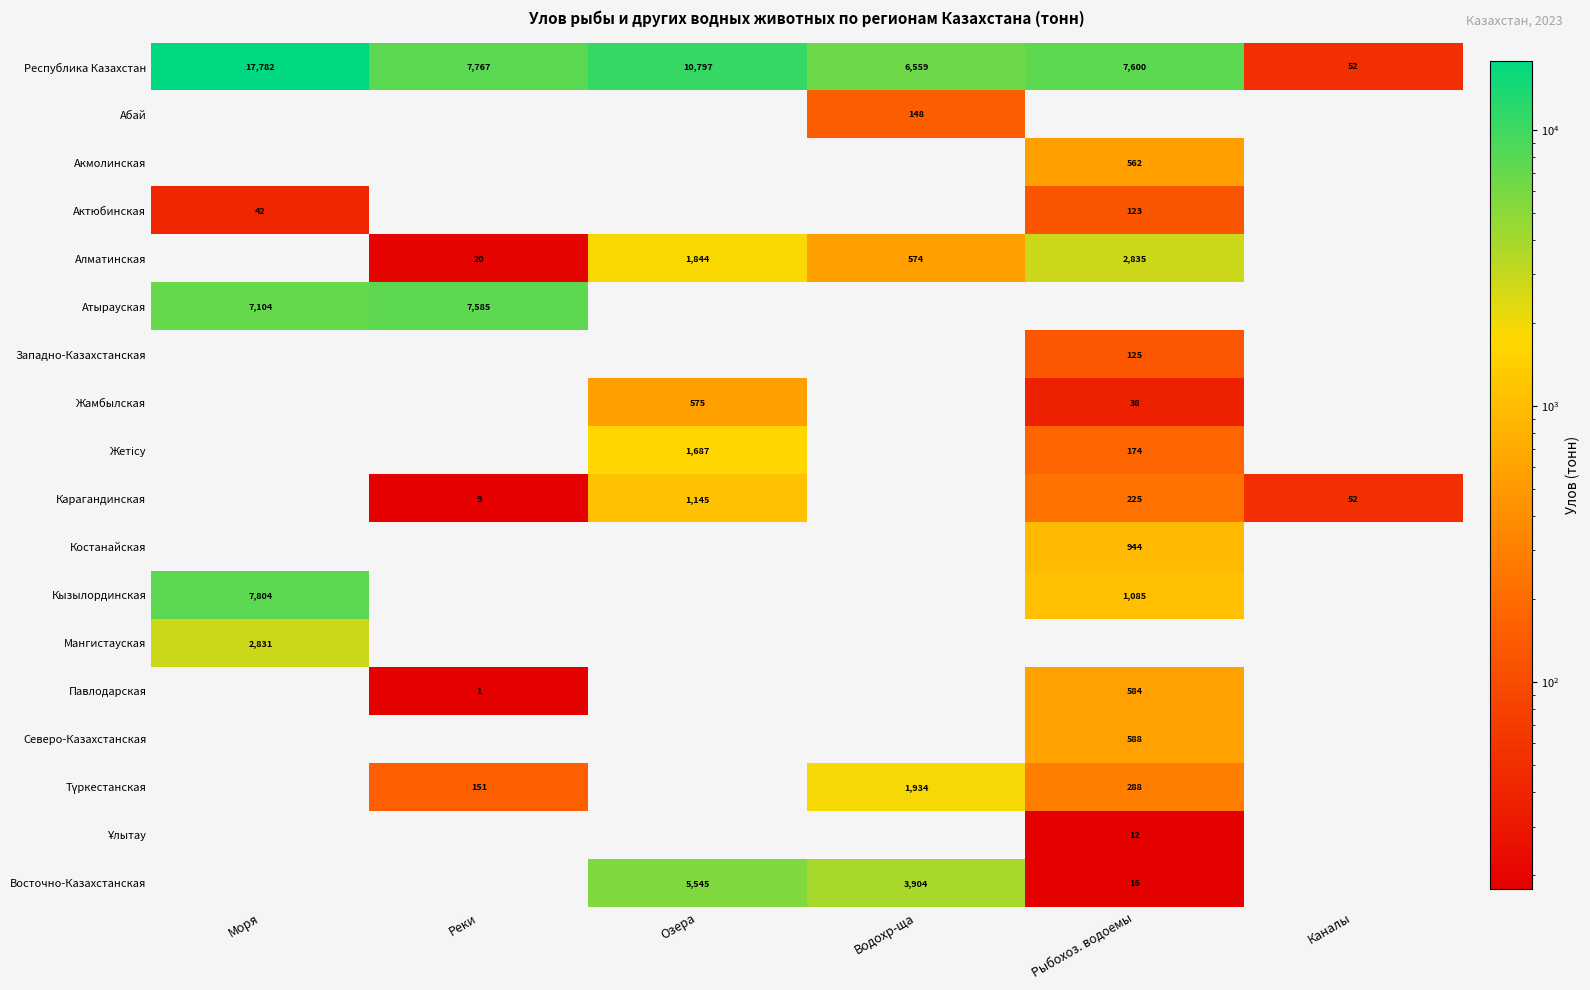

The Карагандинская series shows 1639 at Озера. True or false?

False